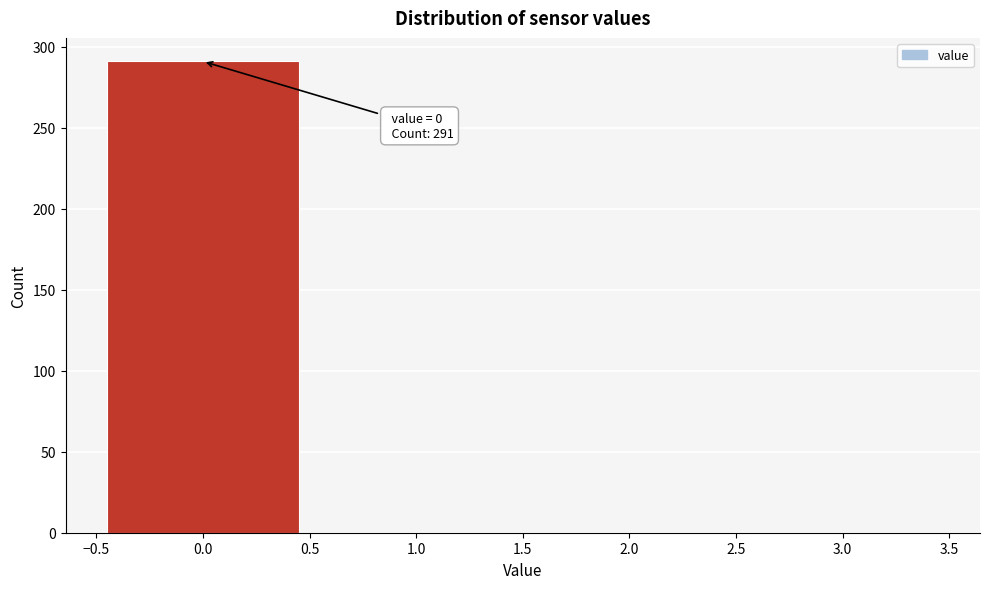

Over which range of the x-axis is the bar tallest?

-0.5 to 0.5